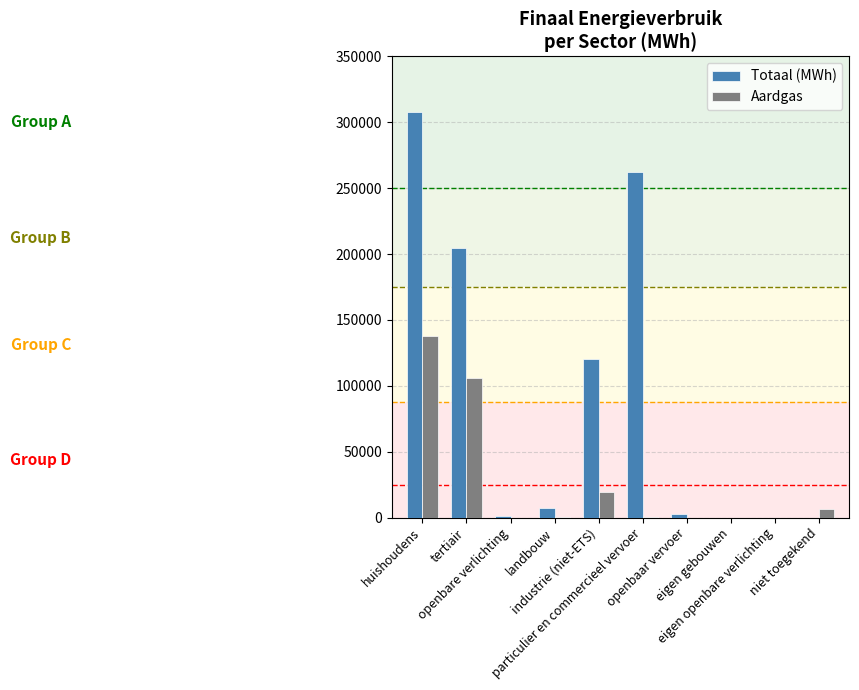

Which series has the largest total across all categories?

Totaal (MWh)